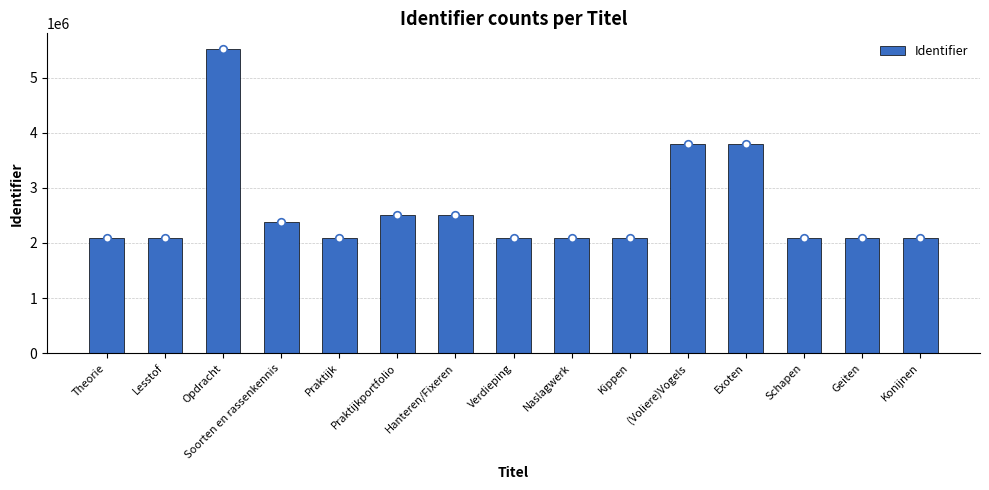

Approximately how many times larger is the value at Praktijkportfolio compared to Exoten?

0.7